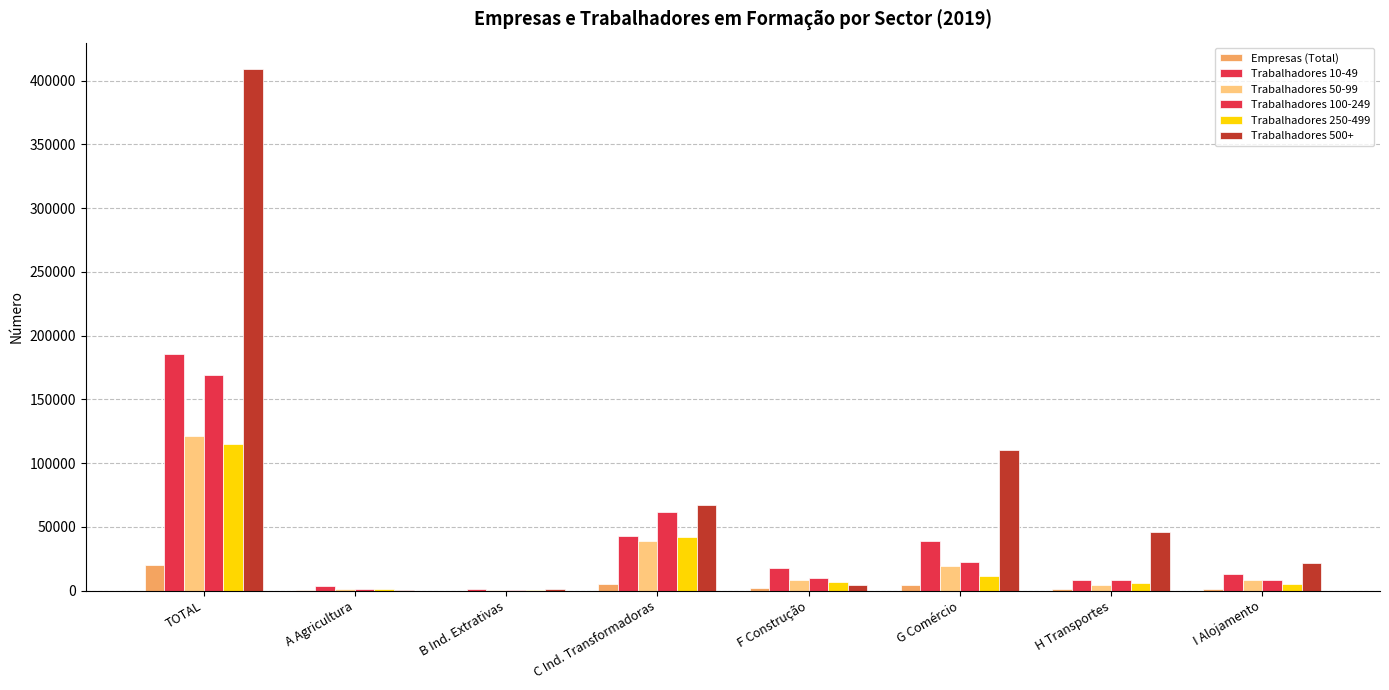

The Trabalhadores 500+ series shows 4635 at F Construção. True or false?

True